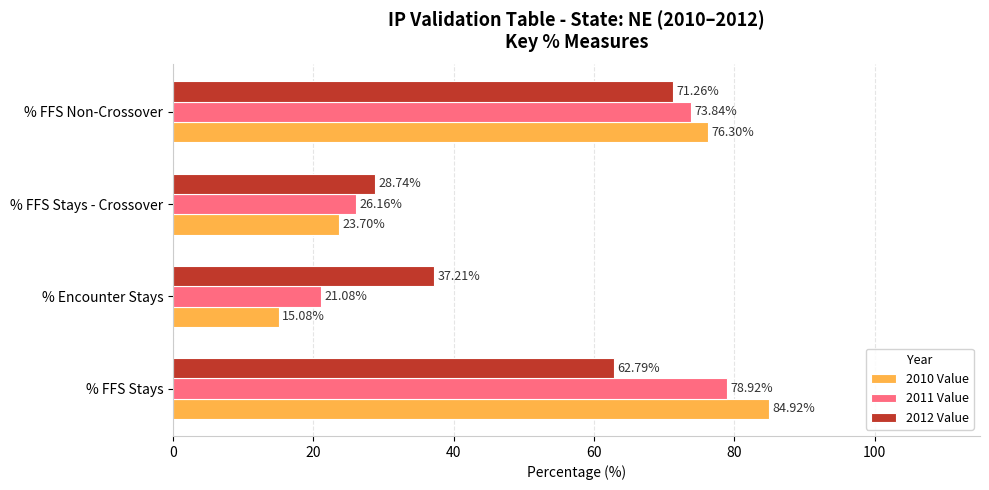

Is the value of 2012 Value at % FFS Stays greater than the value of 2011 Value at % FFS Stays?

No